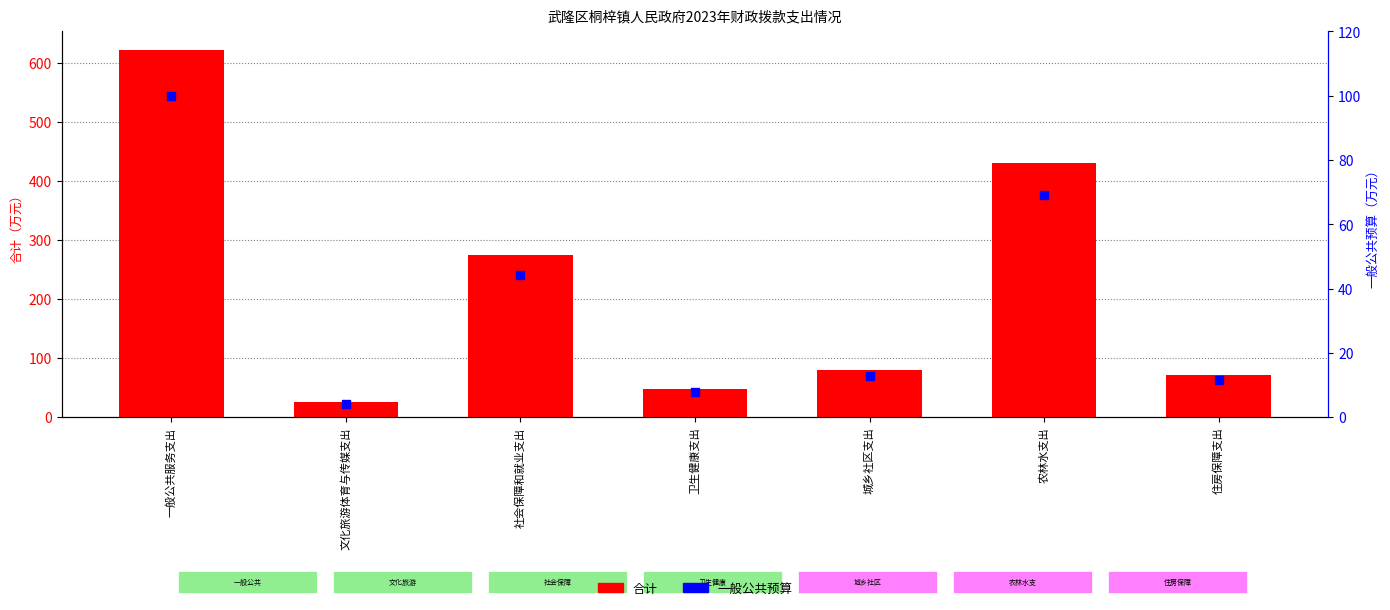

Which series reaches the minimum Y coordinate?

一般公共预算